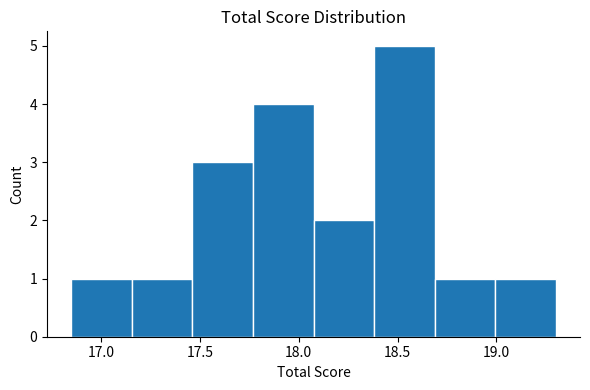

Reading left to right, list every bar in this chart as the range it spans on the x-axis followed by its height. Neither the bar edges nor the heights are printed on the chart, so give them approximately, as read against the axes.

16.85 to 17.15: 1
17.15 to 17.45: 1
17.45 to 17.75: 3
17.75 to 18.10: 4
18.10 to 18.40: 2
18.40 to 18.70: 5
18.70 to 19.00: 1
19.00 to 19.30: 1